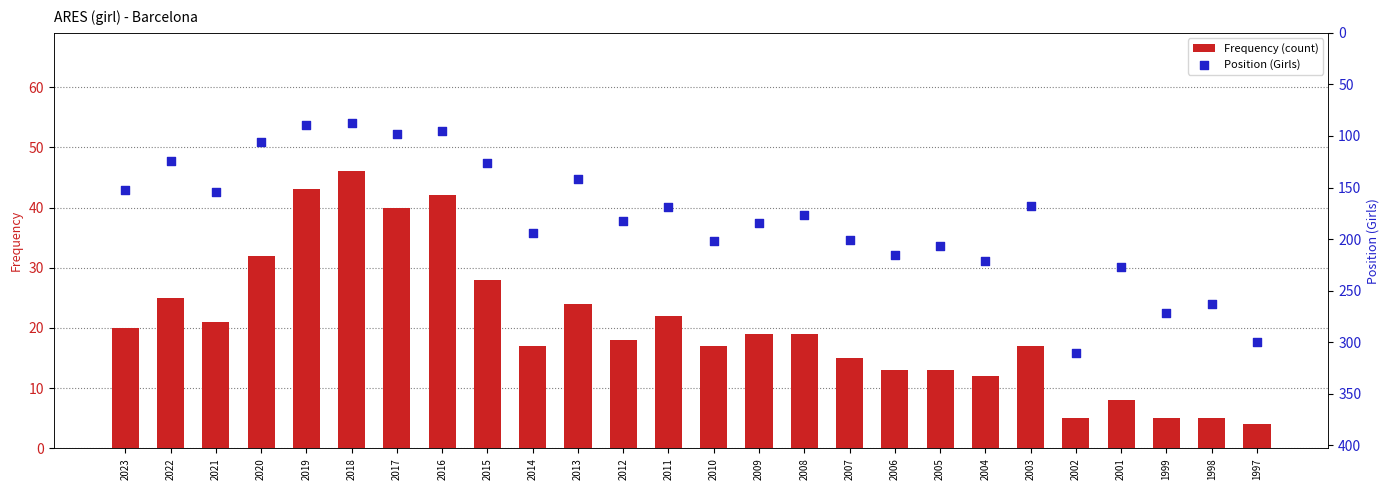

Which series has the largest total across all categories?

Position (Girls)